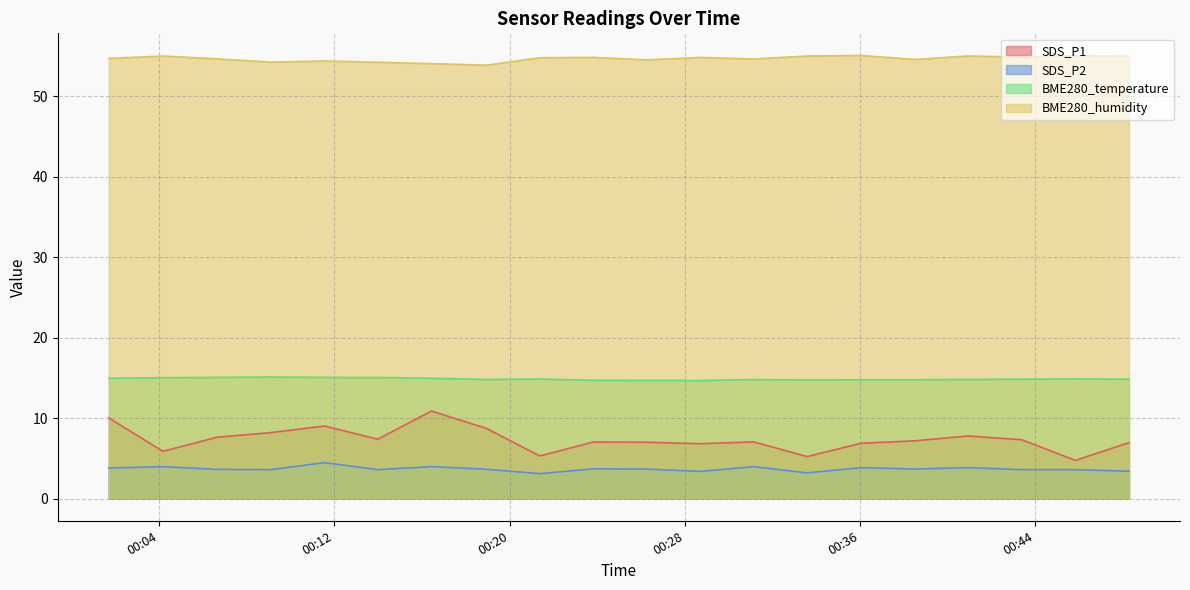

Which series changed the most between 2023/05/25 00:11:33 and 2023/05/25 00:48:17?

SDS_P1